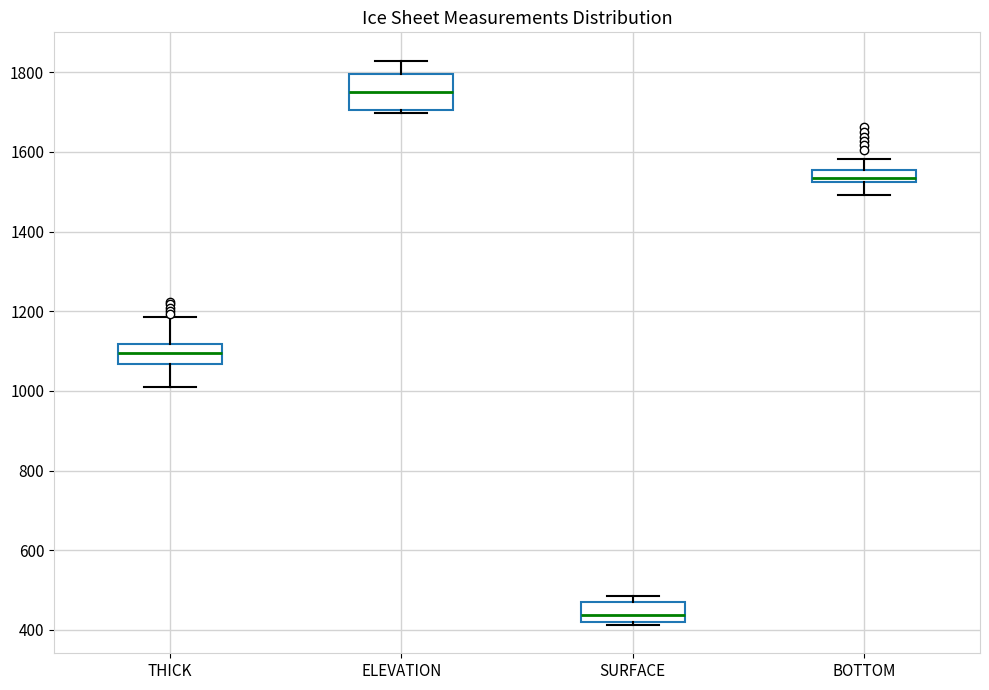

Which box is the tallest, from its lower edge to its upper edge?

ELEVATION